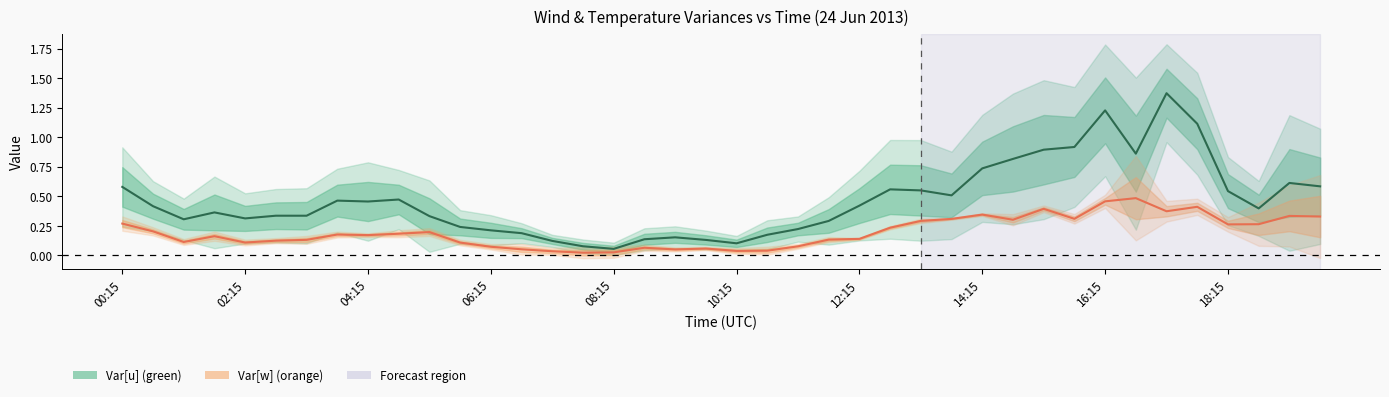

What is the average value of the Var[w] centre series?

0.2